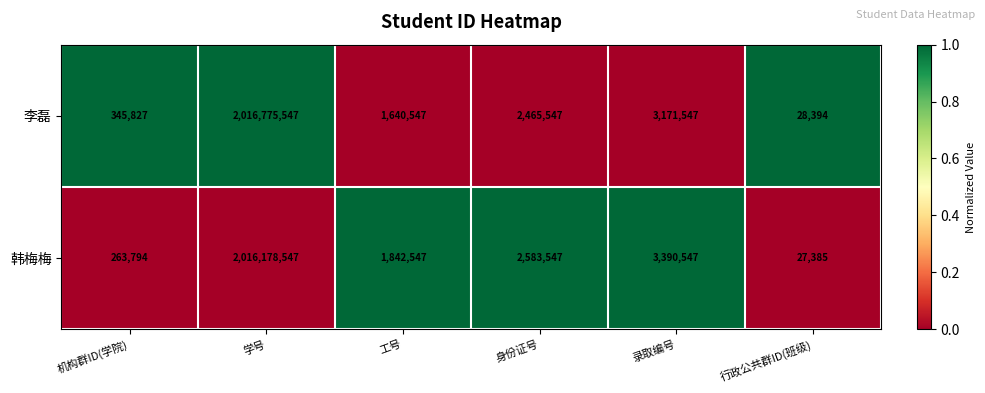

The 韩梅梅 series shows 1842547 at 工号. True or false?

True